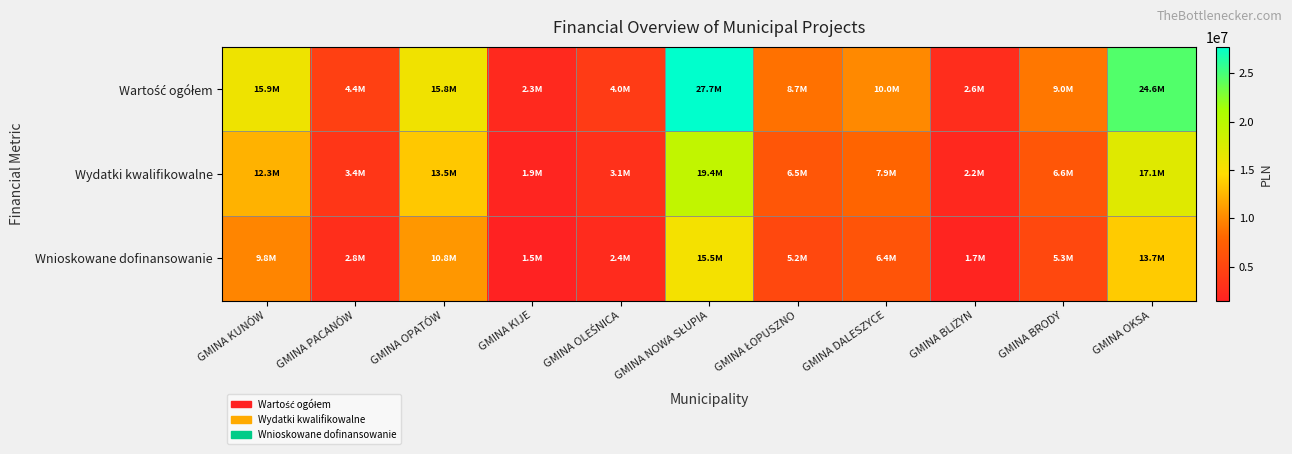

Which series has the largest total across all categories?

Wartość ogółem